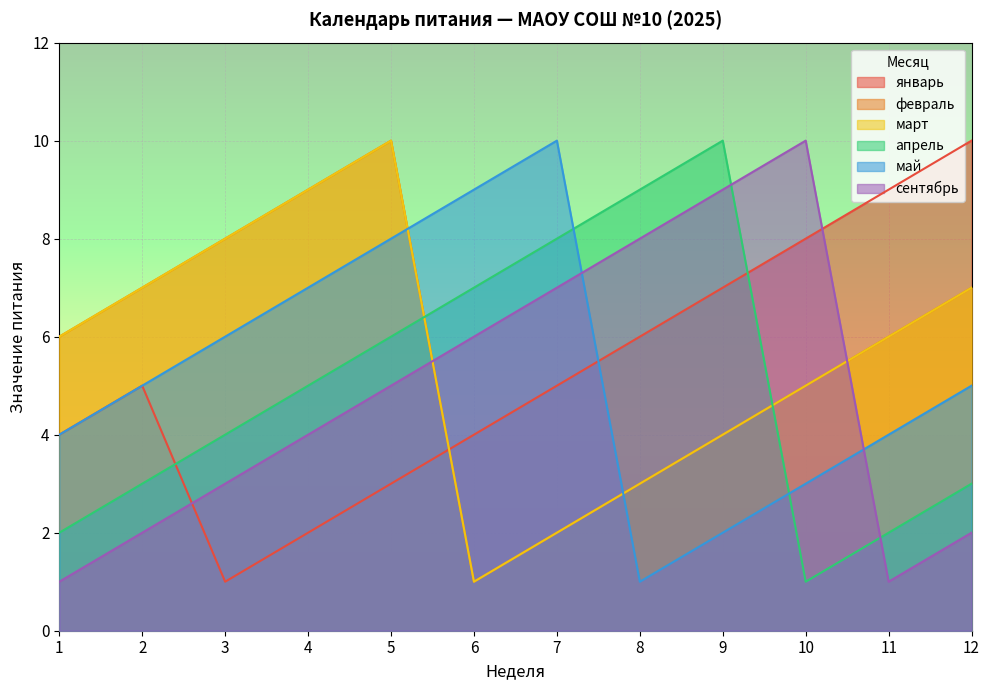

Read the май value at 7.

10